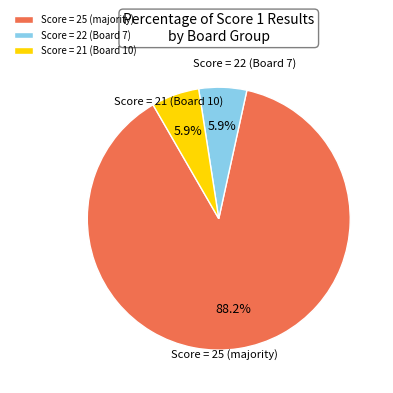

To the nearest percent, what is the difference between the largest and smallest slice percentages?

82%